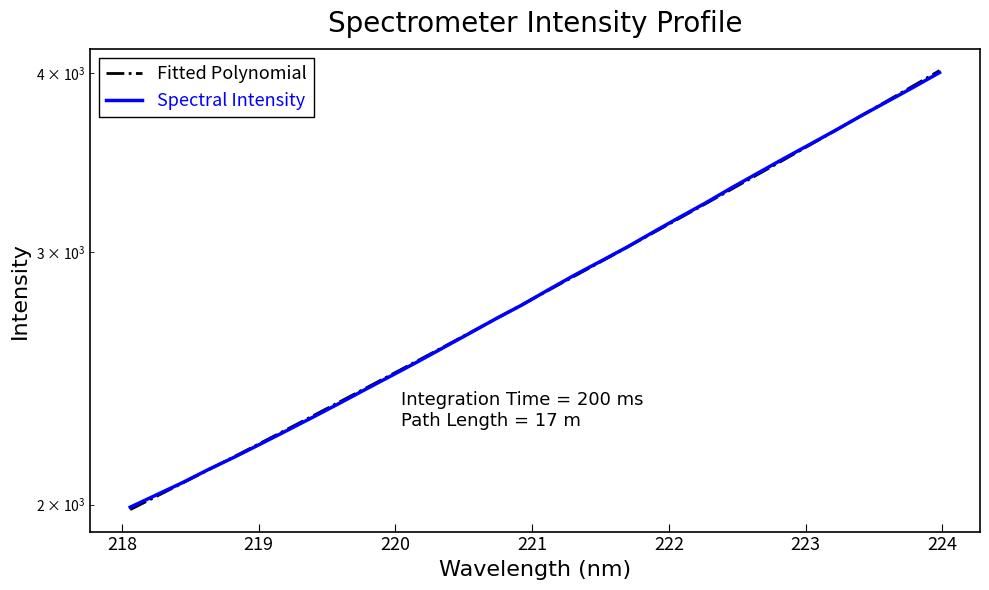

How many data points does each series have?

32